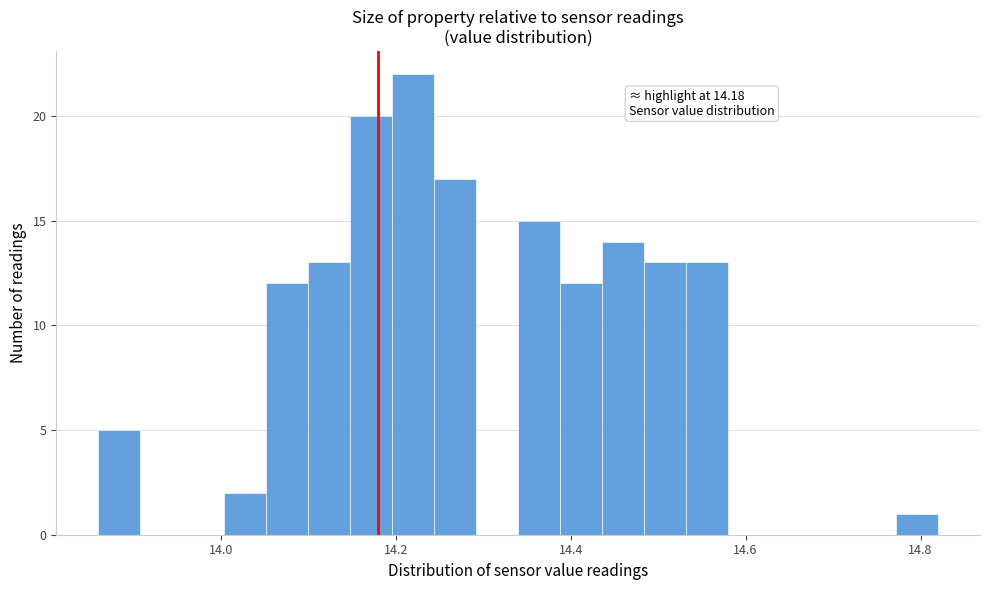

Around what value on the x-axis is the tallest bar? Give the approximate position of its centre, as read against the axis.

14.22